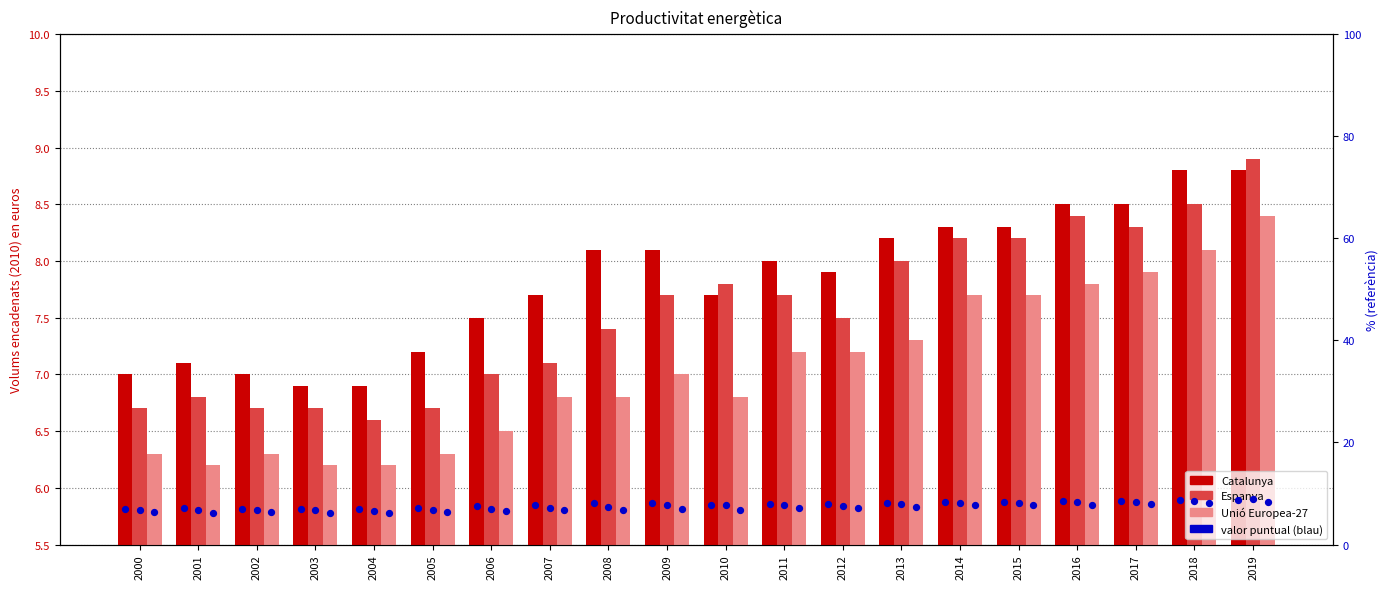

Which series has the largest Y range (max minus min)?

Espanya